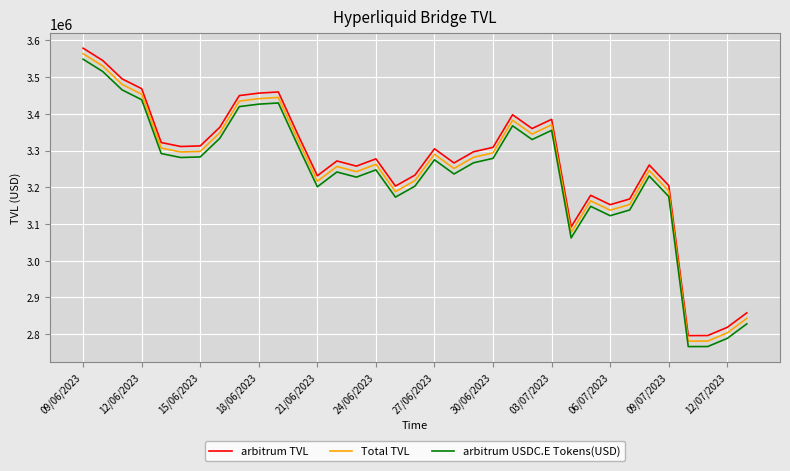

What is the maximum value for arbitrum TVL?

3578746.7